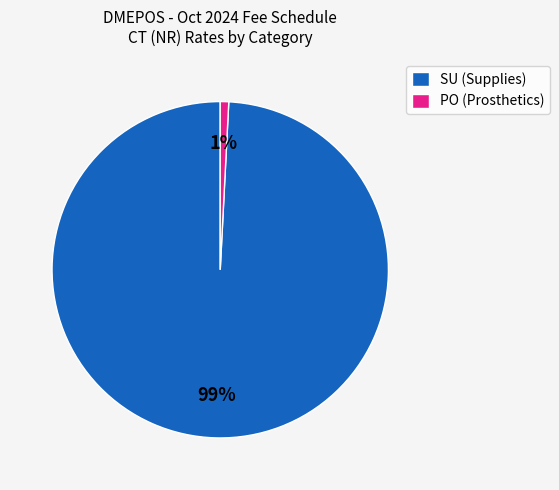

Is it true that SU (Supplies) is 94% of the pie?

False